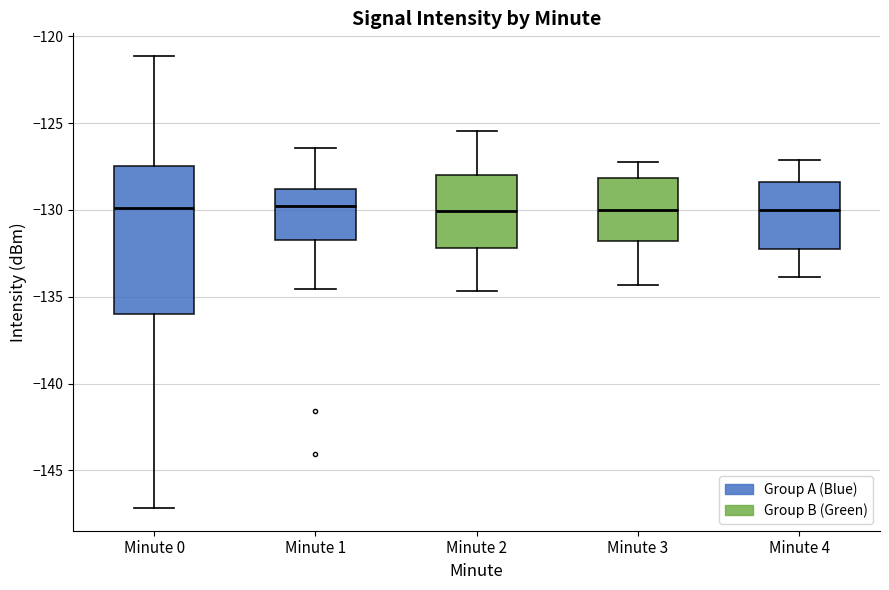

Comparing the boxes themselves (not the whiskers), which one is the tallest?

Minute 0